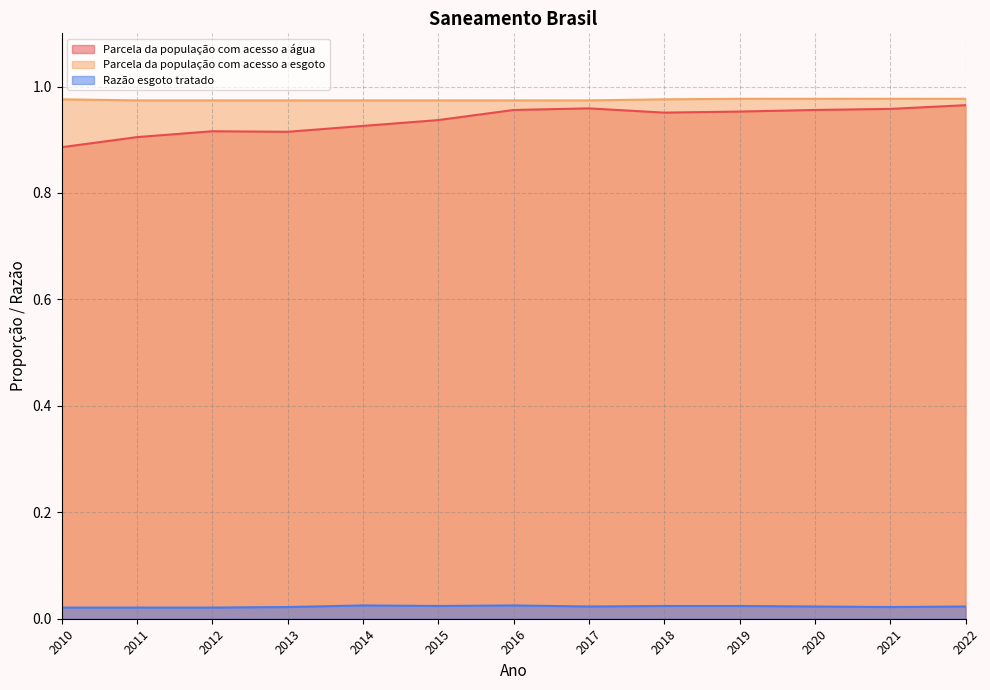

True or false: Parcela da população com acesso a água and Razão esgoto tratado intersect in this chart.

False